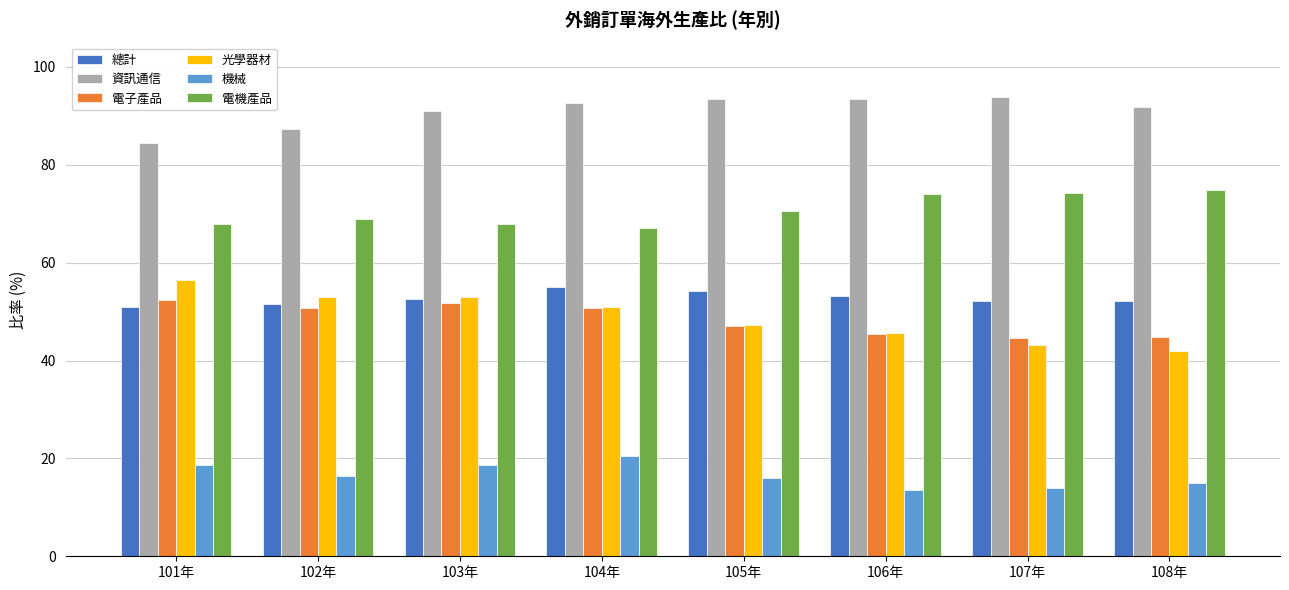

What is the lowest value of the 機械 series?

13.6